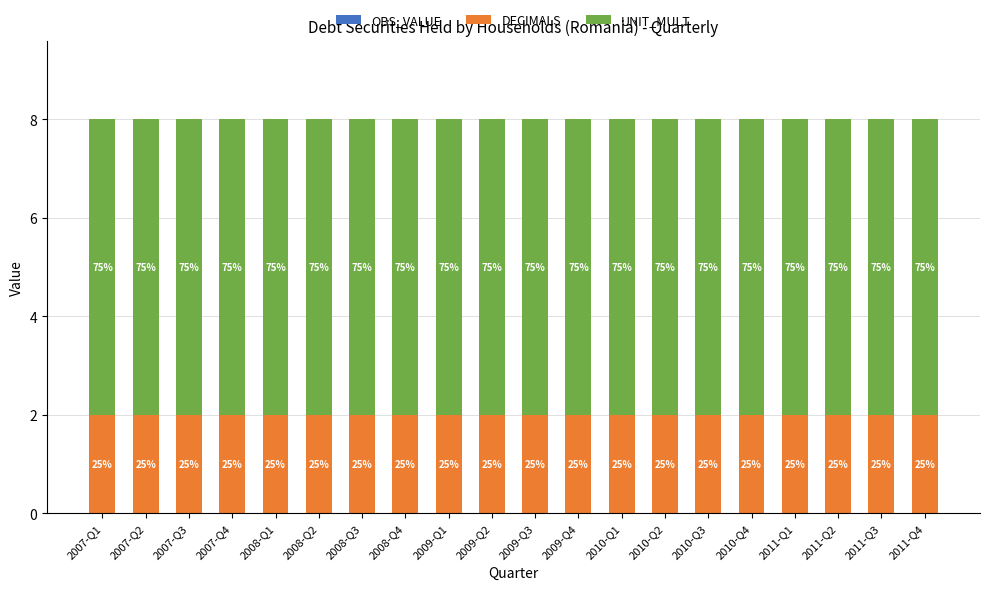

Are the bars grouped side by side (vs. stacked)?

No